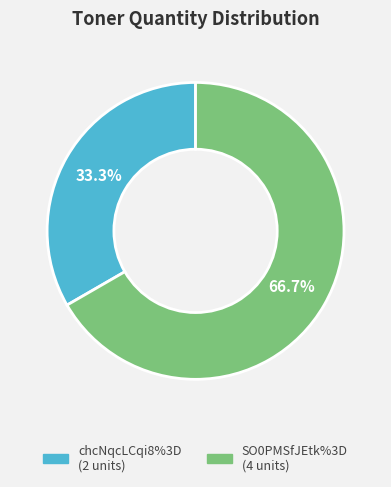

To the nearest percent, what percentage of the pie is chcNqcLCqi8%3D?

33%